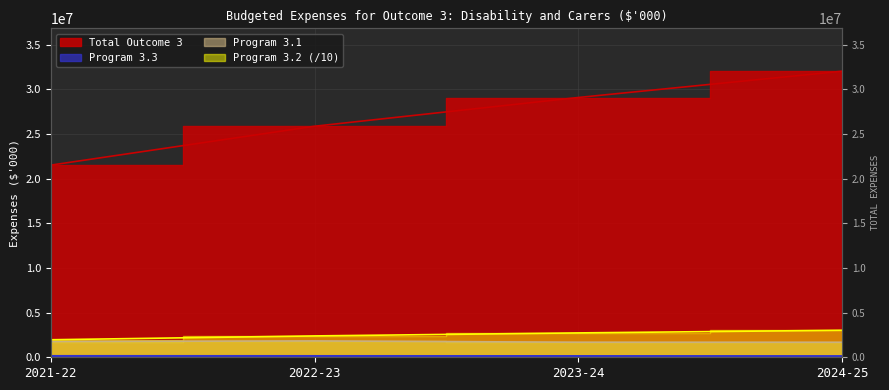

True or false: Program 3.2 has more than 1 points higher than both neighbors.

False